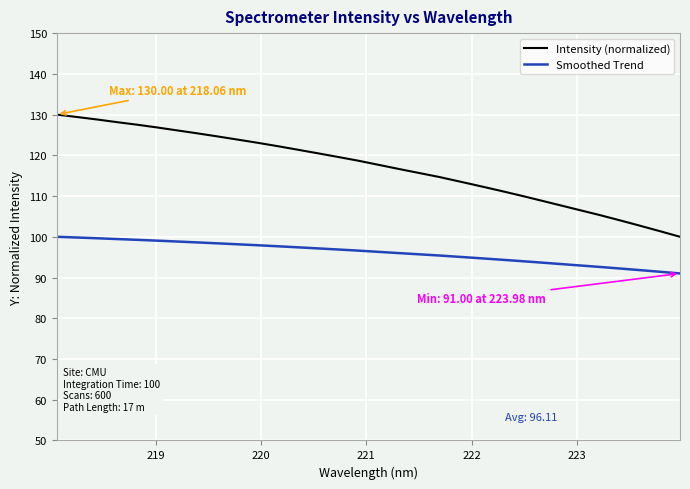

Which series has the largest total across all categories?

Intensity (normalized)